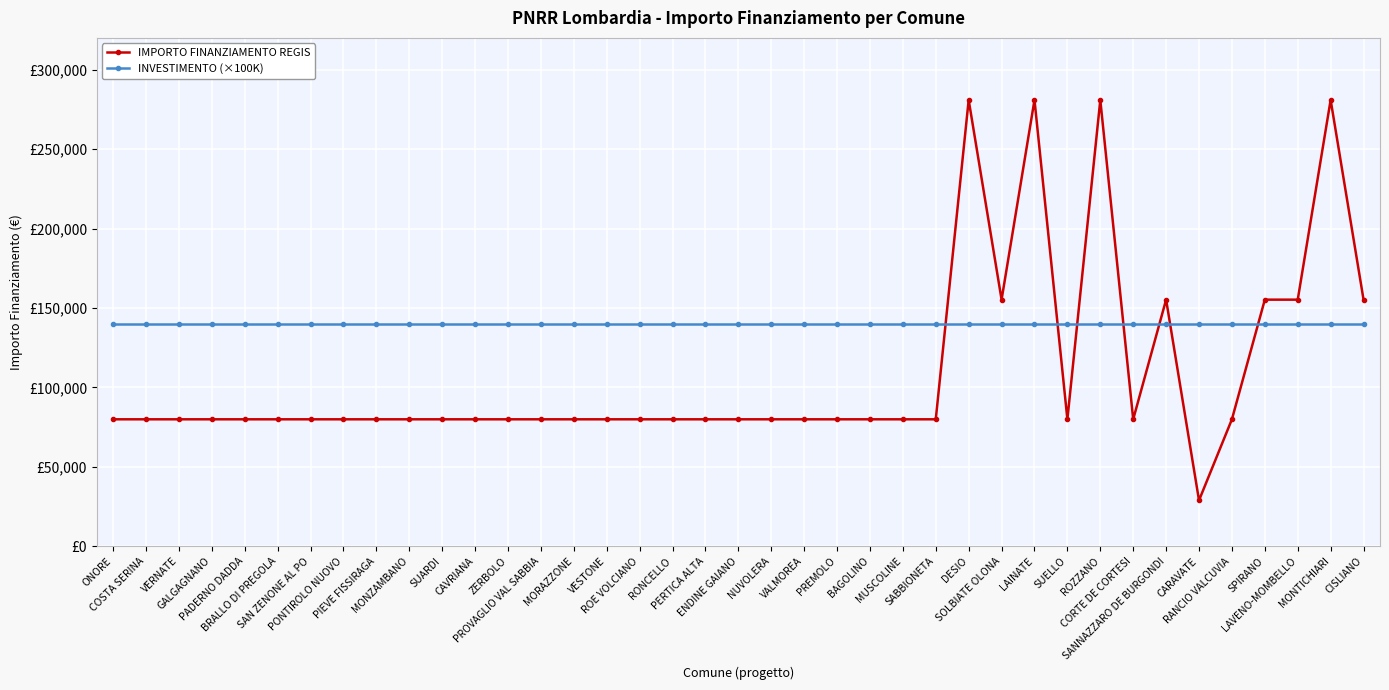

Does the chart have visible grid lines?

Yes